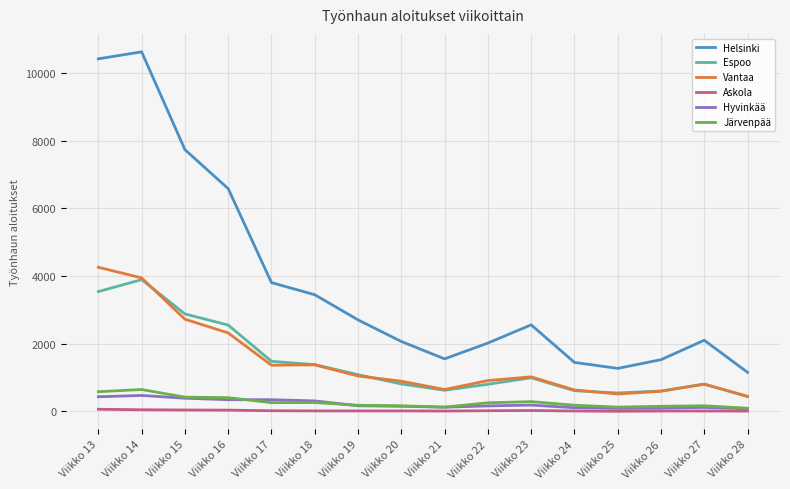

What are all the series names shown in the legend?

Helsinki, Espoo, Vantaa, Askola, Hyvinkää, Järvenpää